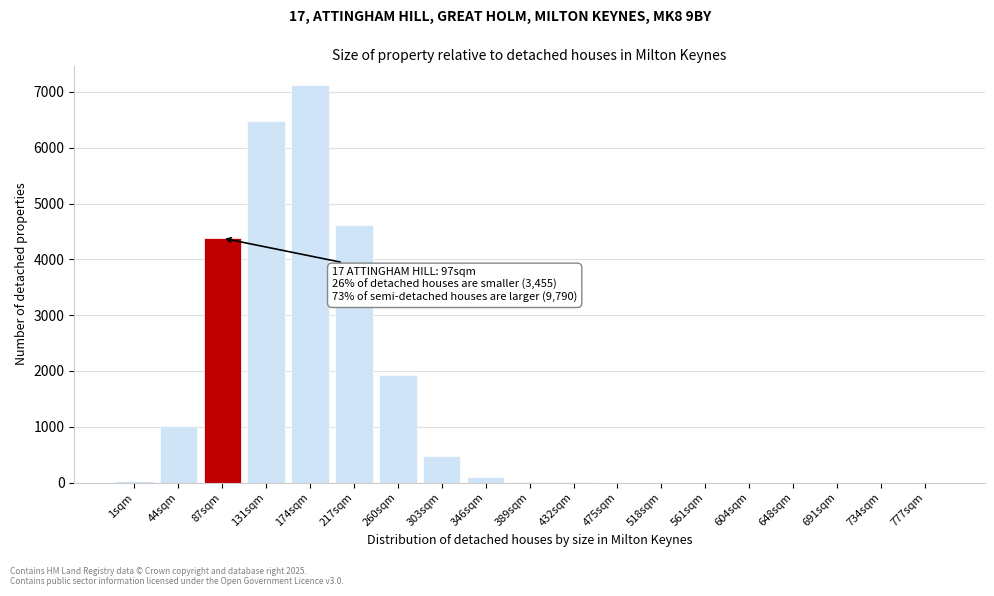

Which has a higher value, 44sqm or 217sqm?

217sqm